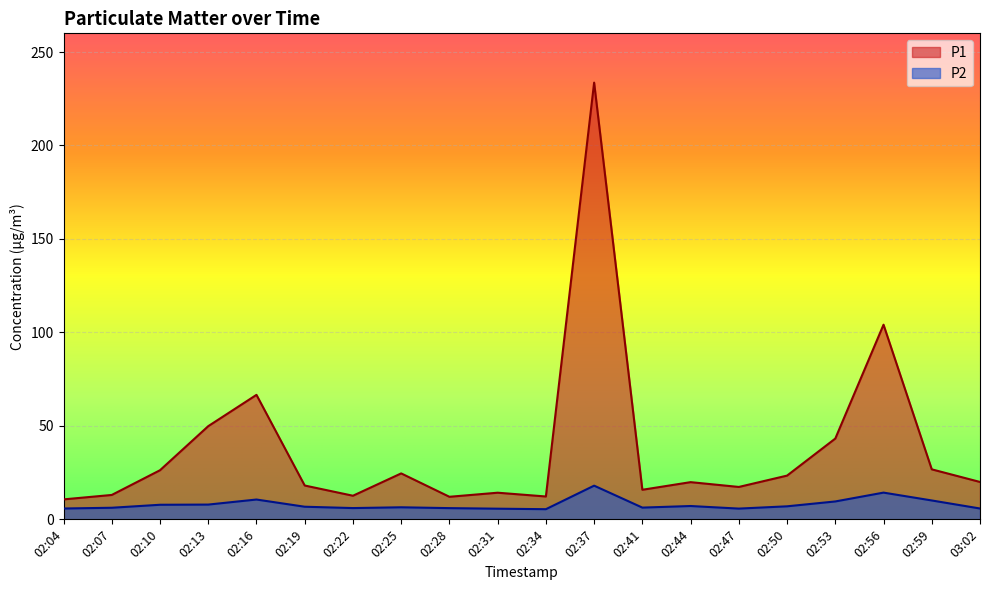

True or false: P2 has a value of 3.0 at 02:59.

False